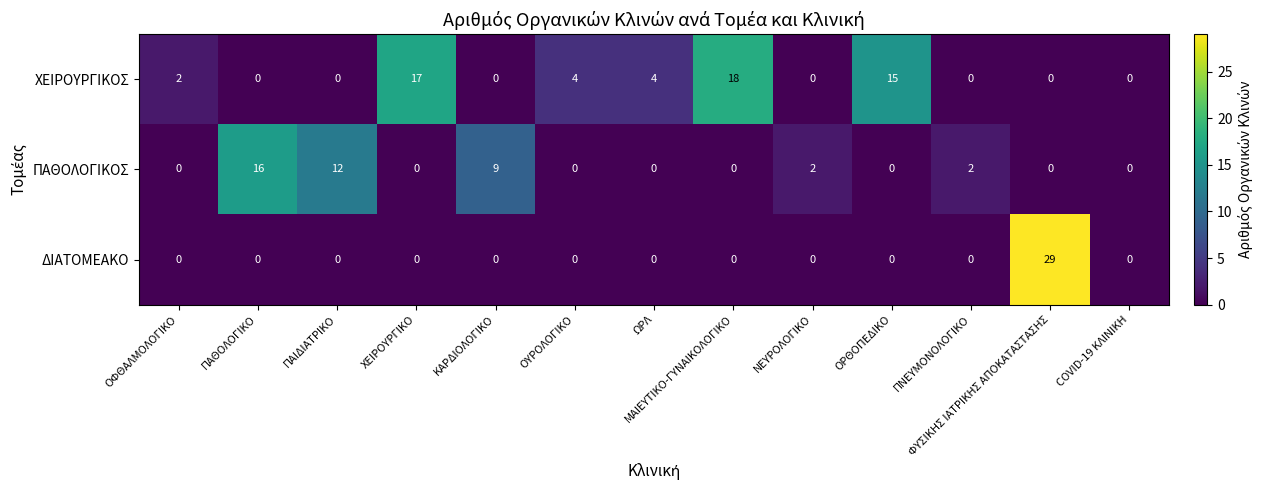

Which series has the largest total across all categories?

ΧΕΙΡΟΥΡΓΙΚΟΣ